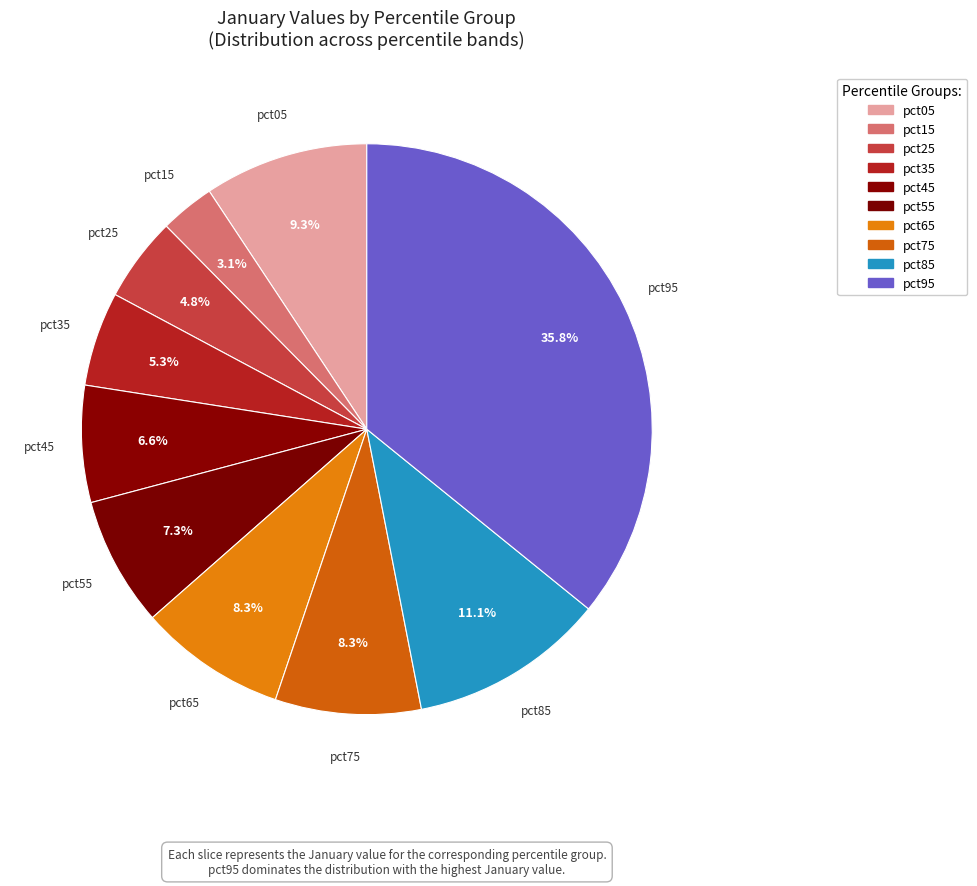

How many slices are in this pie chart?

10